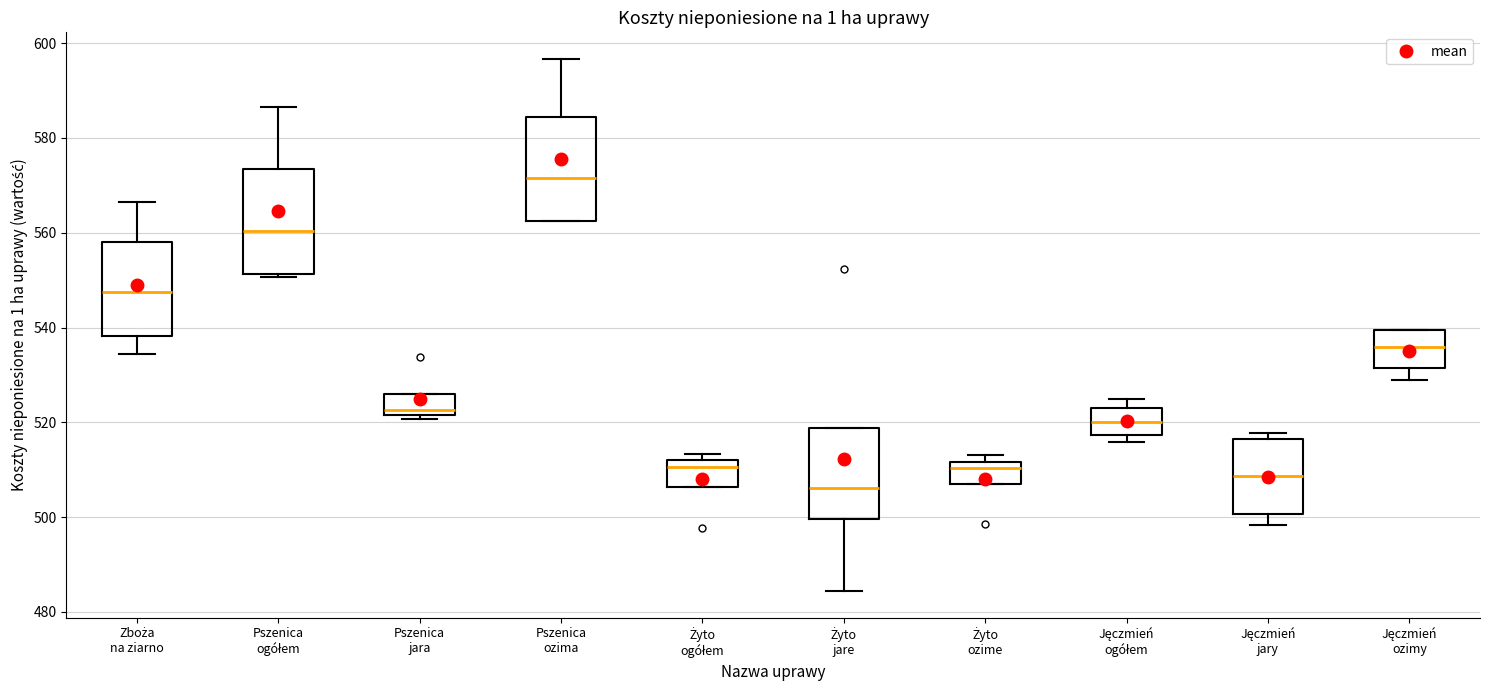

Reading left to right, read every box against the y-axis: the position of its median line, the range the box covers, and the ends of its whiskers. The values are not printed on the chart, so give them approximately, as read against the axis.

Zboża na ziarno: median 548, box 538 to 558, whiskers 534 to 566
Pszenica ogółem: median 560, box 552 to 574, whiskers 550 to 586
Pszenica jara: median 522 (just above the box's lower edge), box 522 to 526, whiskers 520 to 526
Pszenica ozima: median 572, box 562 to 584, whiskers 562 to 596
Żyto ogółem: median 510, box 506 to 512, whiskers 506 to 514
Żyto jare: median 506, box 500 to 518, whiskers 484 to 518
Żyto ozime: median 510, box 506 to 512, whiskers 506 to 514
Jęczmień ogółem: median 520, box 518 to 524, whiskers 516 to 524 (just above the box's upper edge)
Jęczmień jary: median 508, box 500 to 516, whiskers 498 to 518
Jęczmień ozimy: median 536, box 532 to 540, whiskers 530 to 540